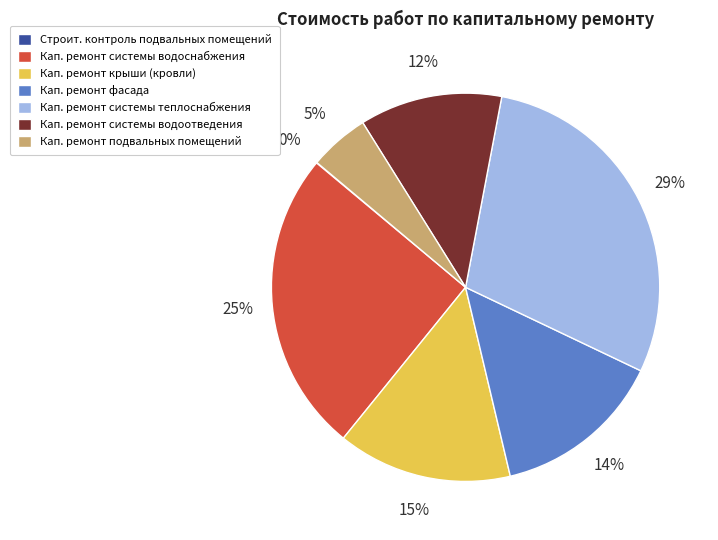

Is there a majority slice in this chart?

No